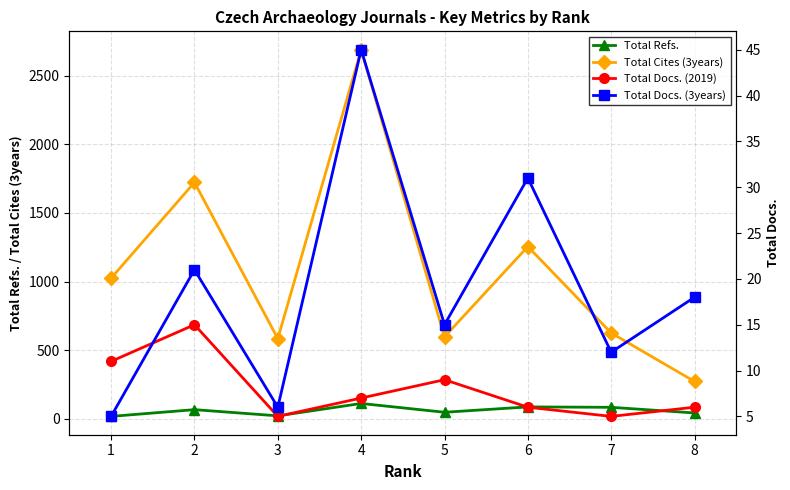

How many data points in Total Refs. are above 68?

3